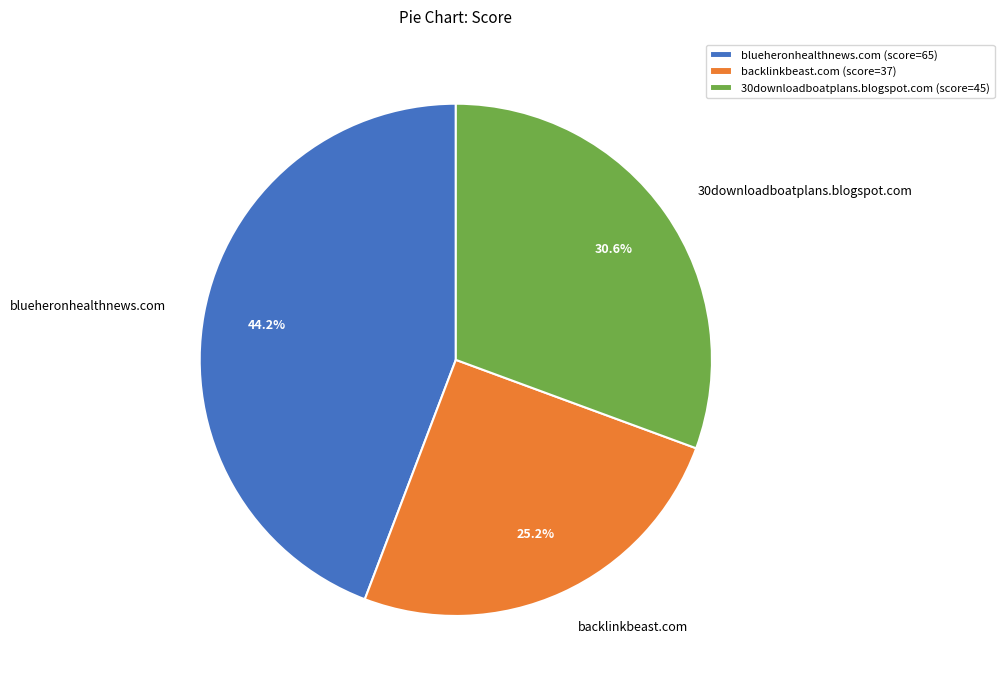

What percentage is the 30downloadboatplans.blogspot.com slice, to the nearest percent?

31%